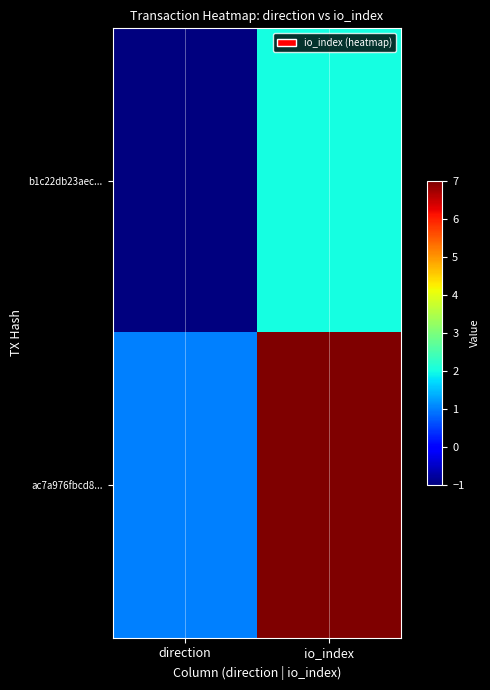

Reading right to left, list all the values displayed in this chart.

b1c22db23aec...: io_index=2	direction=-1
ac7a976fbcd8...: io_index=7	direction=1